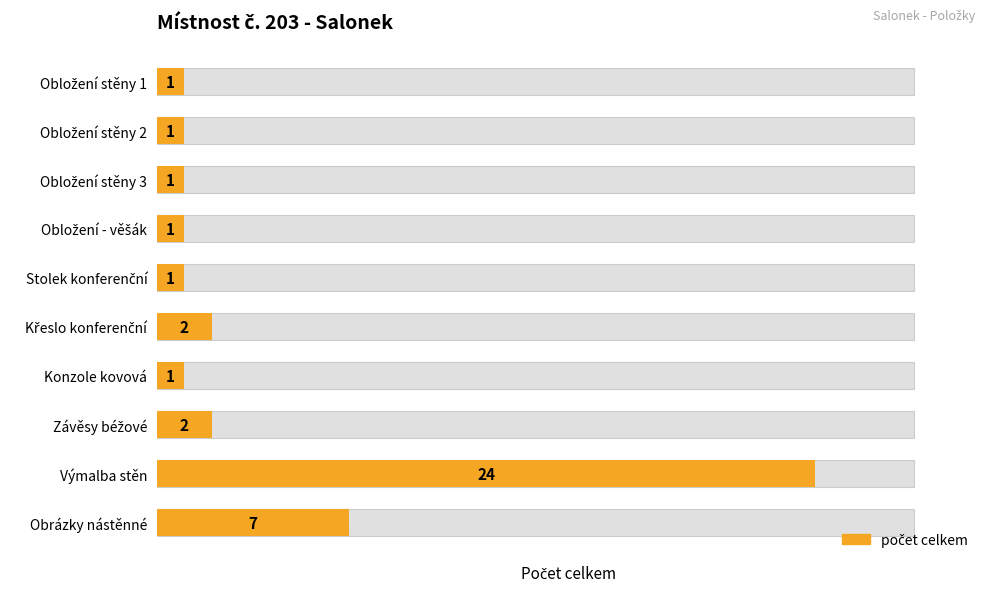

How many series are shown in this chart?

1